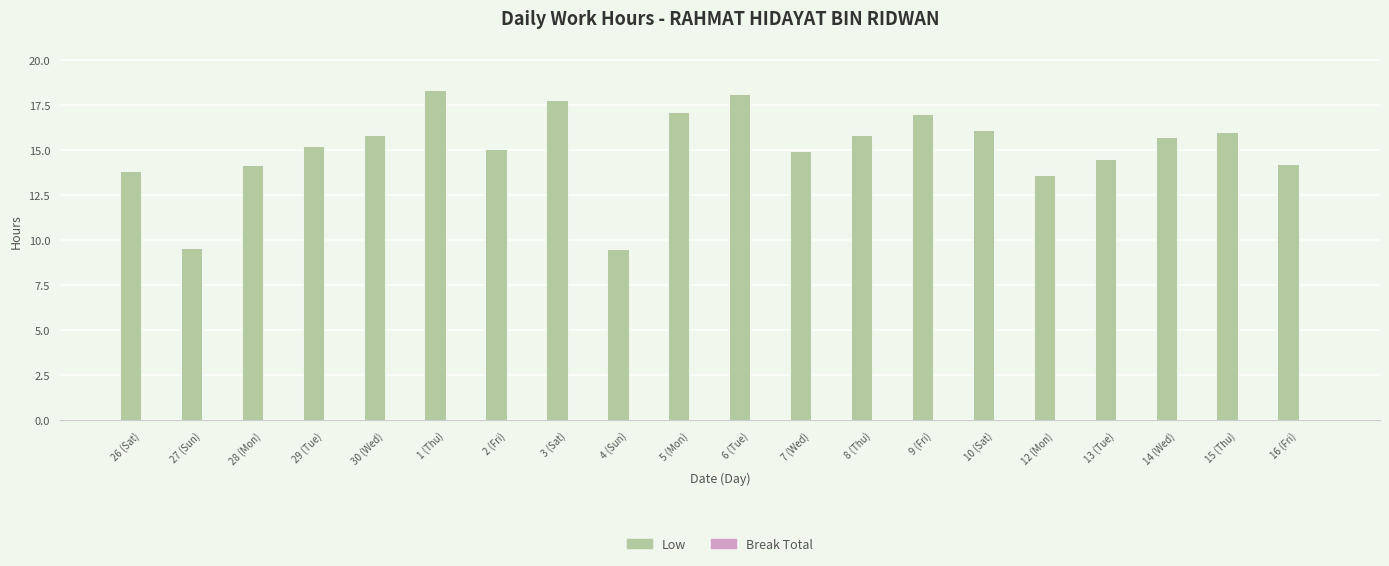

The value at 9 (Fri) is 28.0. True or false?

False